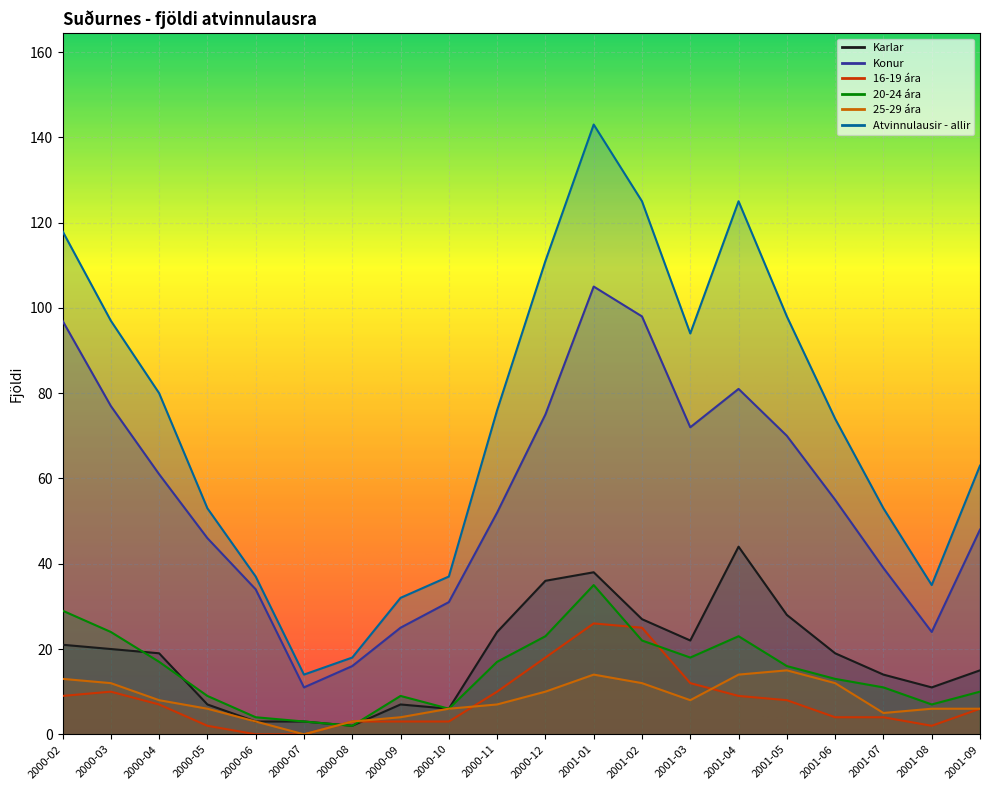

Which series has the largest range (max minus min)?

Atvinnulausir - allir